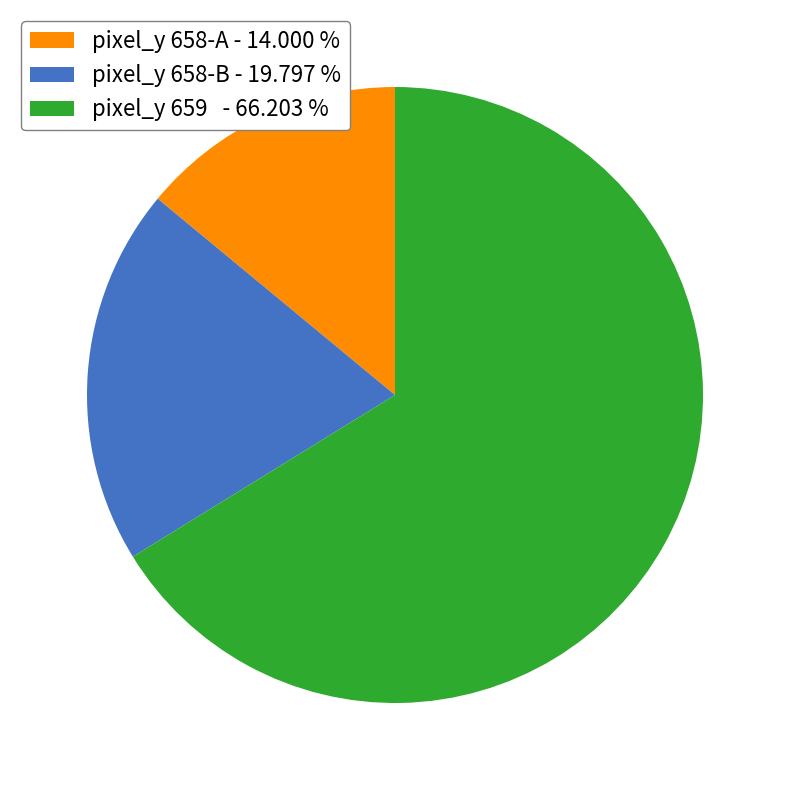

What is the ratio of the value at pixel_y 658-A - 14.000 % to the value at pixel_y 658-B - 19.797 %?

0.7